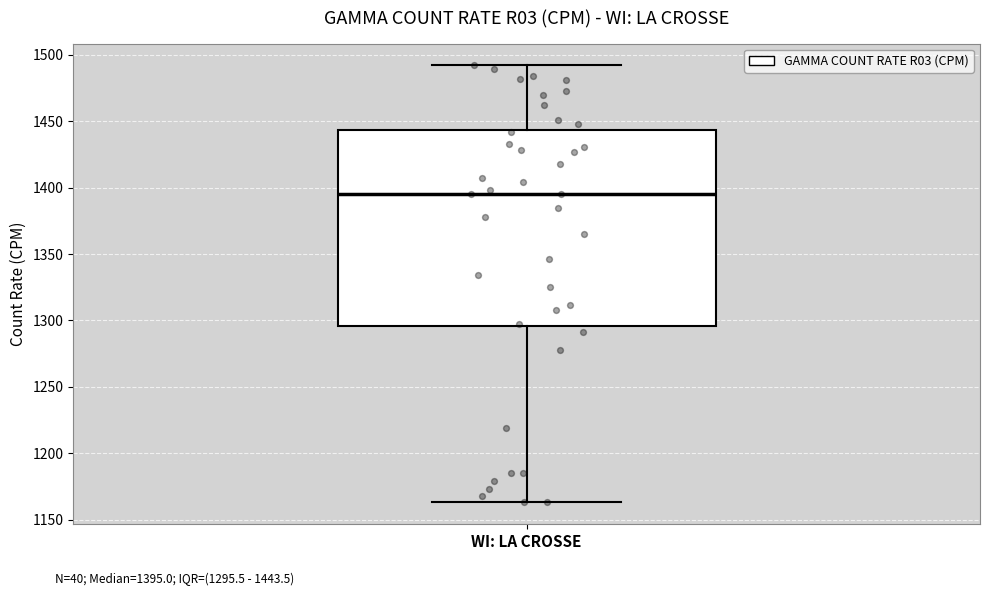

Read this box plot against the y-axis: the position of the median line, the range covered by the box, and the ends of both whiskers. The values are not printed on the chart, so give them approximately, as read against the axis.

median 1395, box 1295 to 1445, whiskers 1165 to 1490